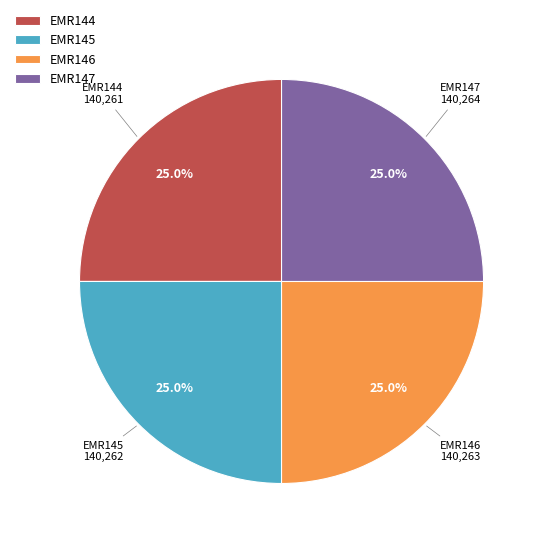

Does EMR144 represent more than half of the total?

No